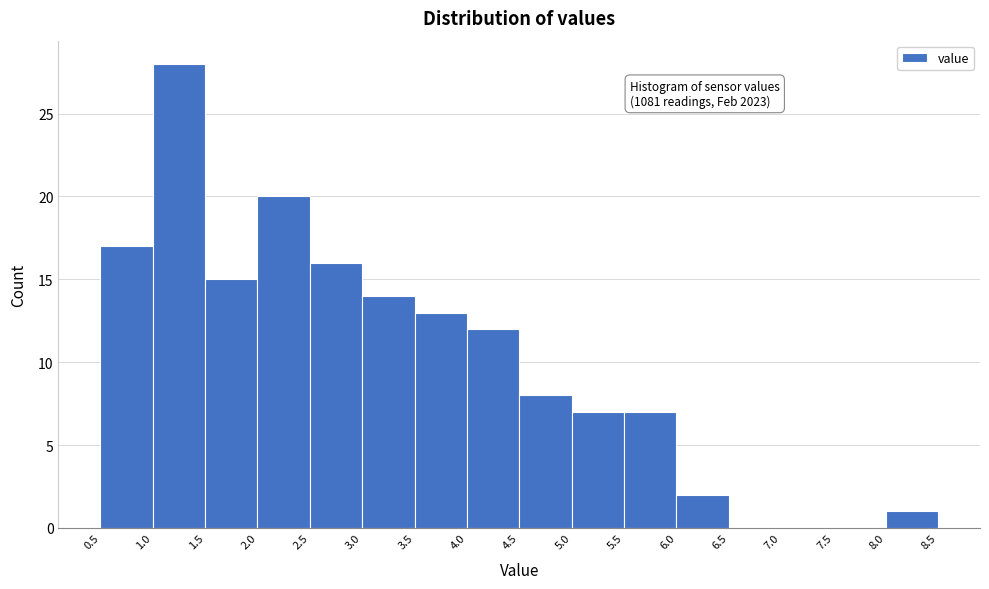

Over which range of the x-axis is the bar tallest?

1.0 to 1.5